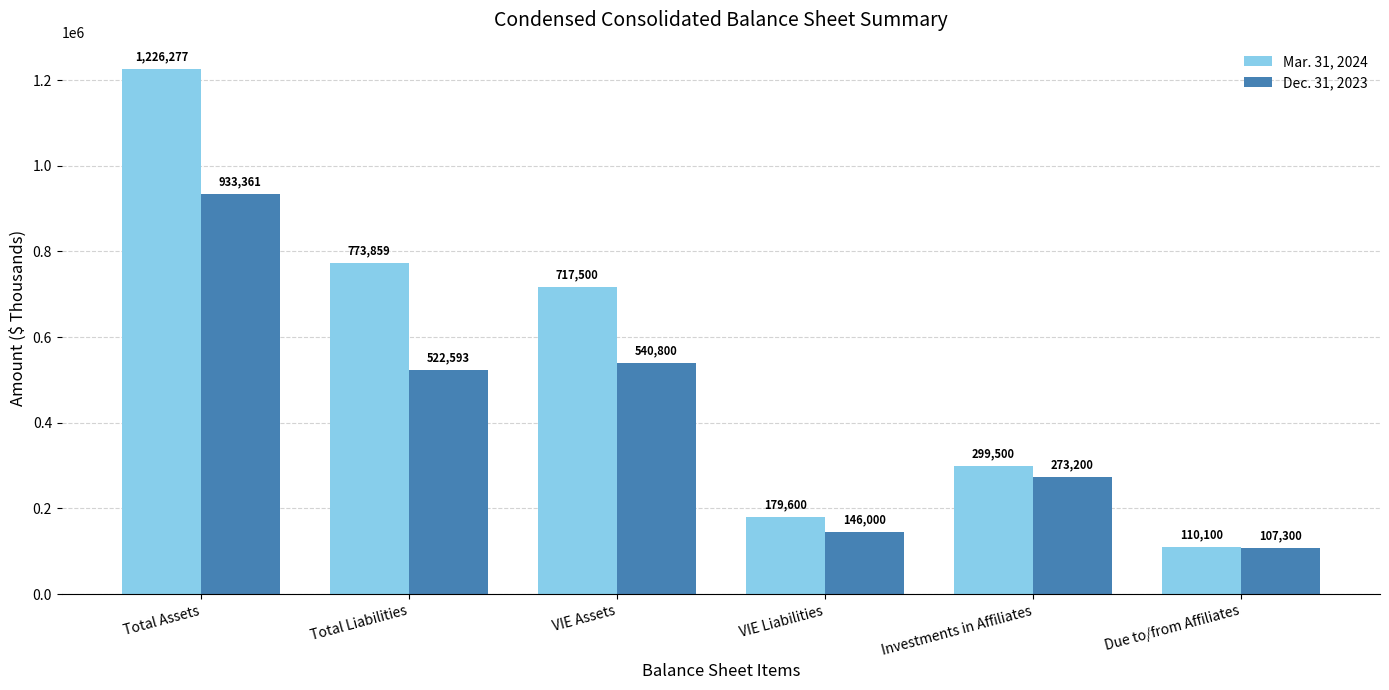

Reading left to right, extract all data points from this chart.

Mar. 31, 2024: Total Assets=1226277	Total Liabilities=773859	VIE Assets=717500	VIE Liabilities=179600	Investments in Affiliates=299500	Due to/from Affiliates=110100
Dec. 31, 2023: Total Assets=933361	Total Liabilities=522593	VIE Assets=540800	VIE Liabilities=146000	Investments in Affiliates=273200	Due to/from Affiliates=107300